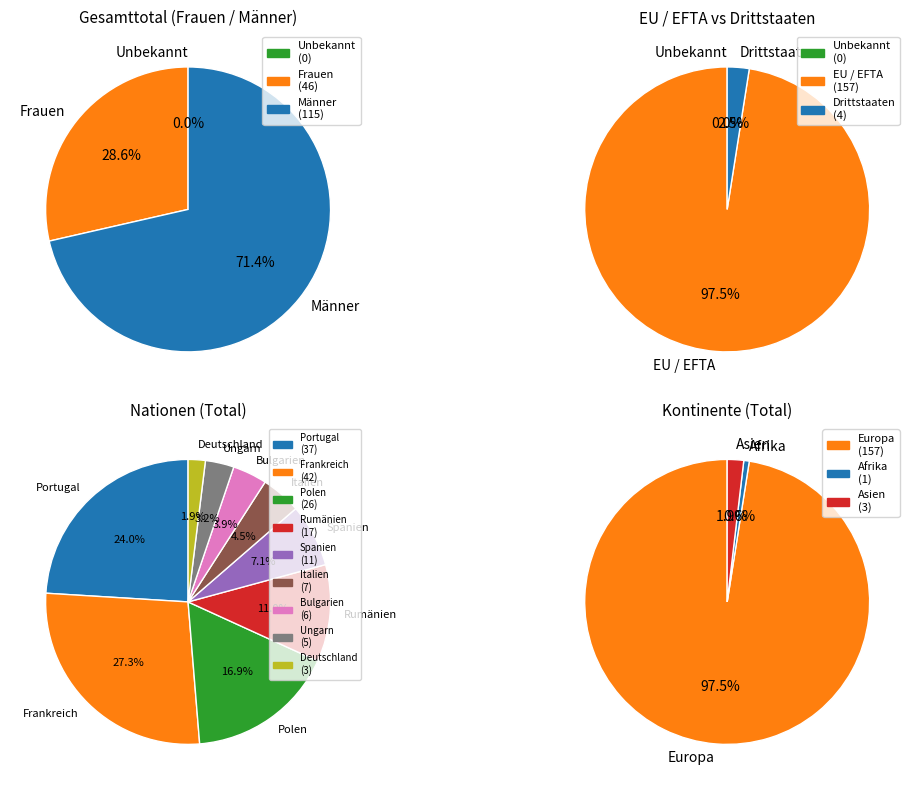

What percentage is NOT represented by Italien?

95.6%